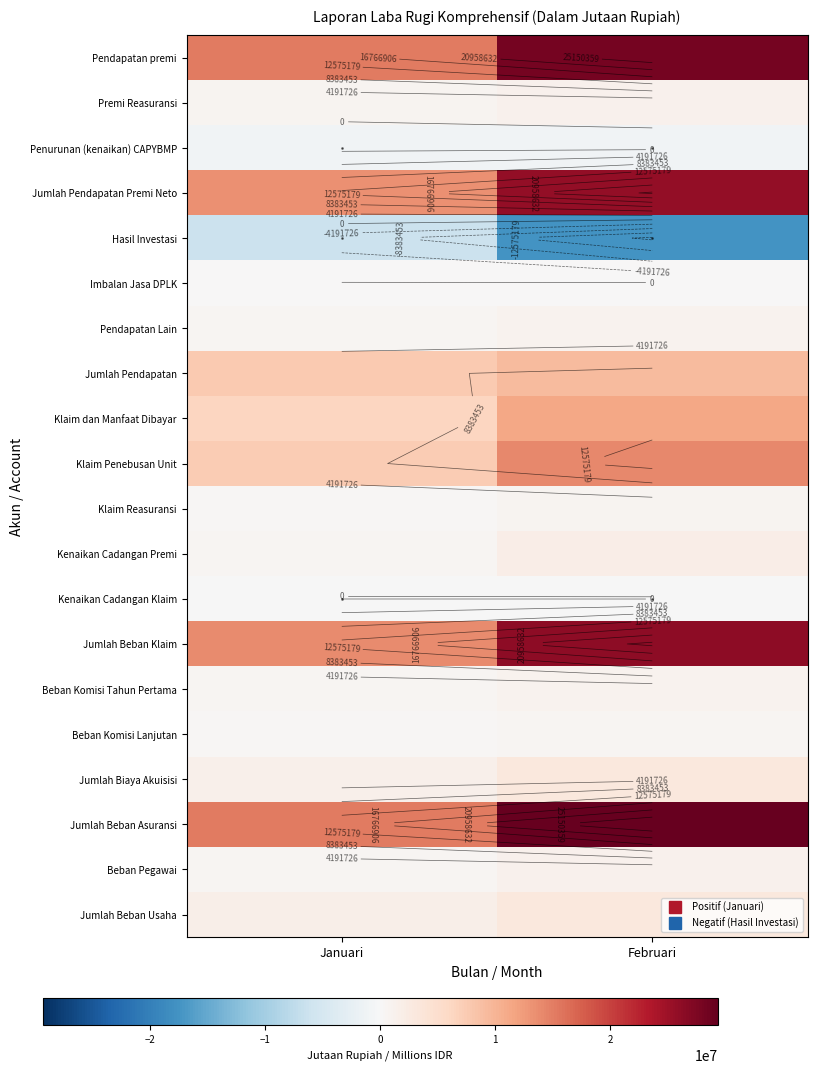

What is the spread (max minus min) of values at Januari?

21617084.4